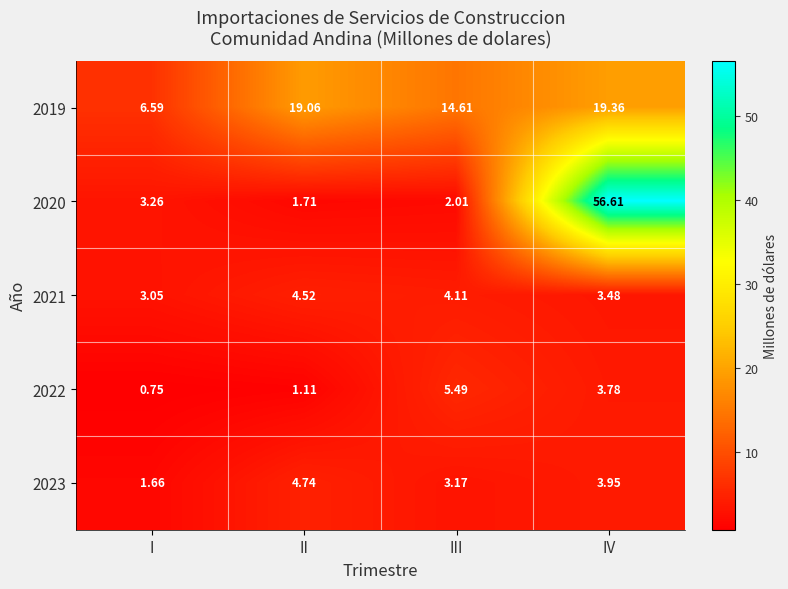

Is the value of 2023 at III greater than the value of 2021 at II?

No